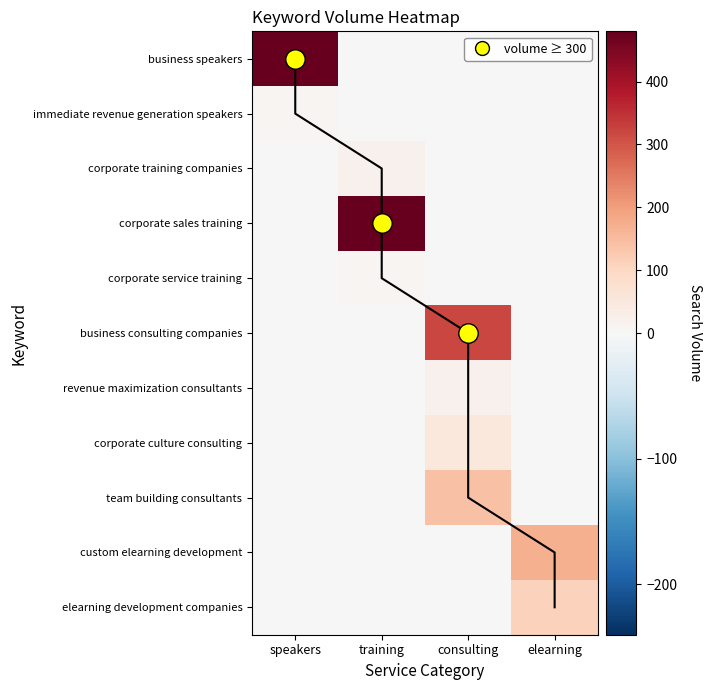

How many values in business speakers are above zero?

1